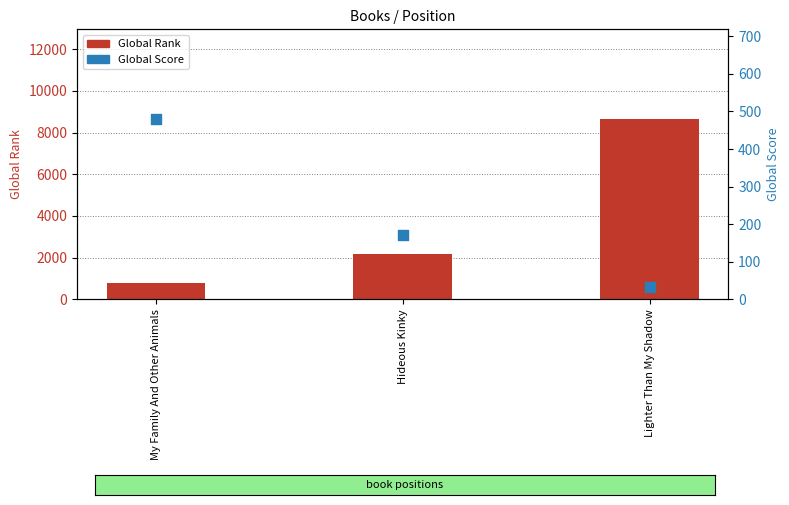

Which series has the largest total across all categories?

Global Rank